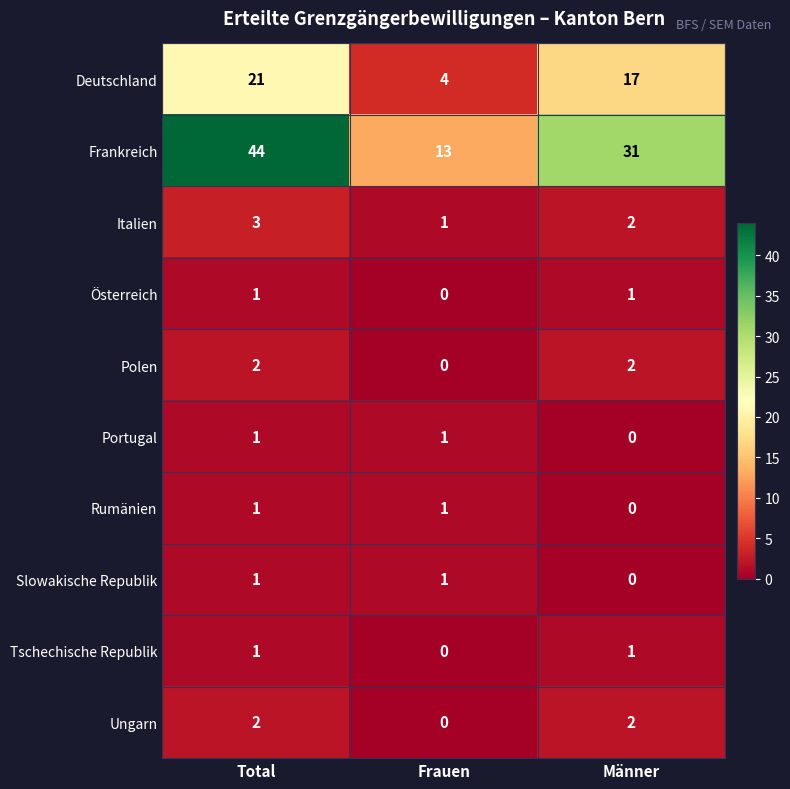

How many Deutschland values are between 4 and 21?

3